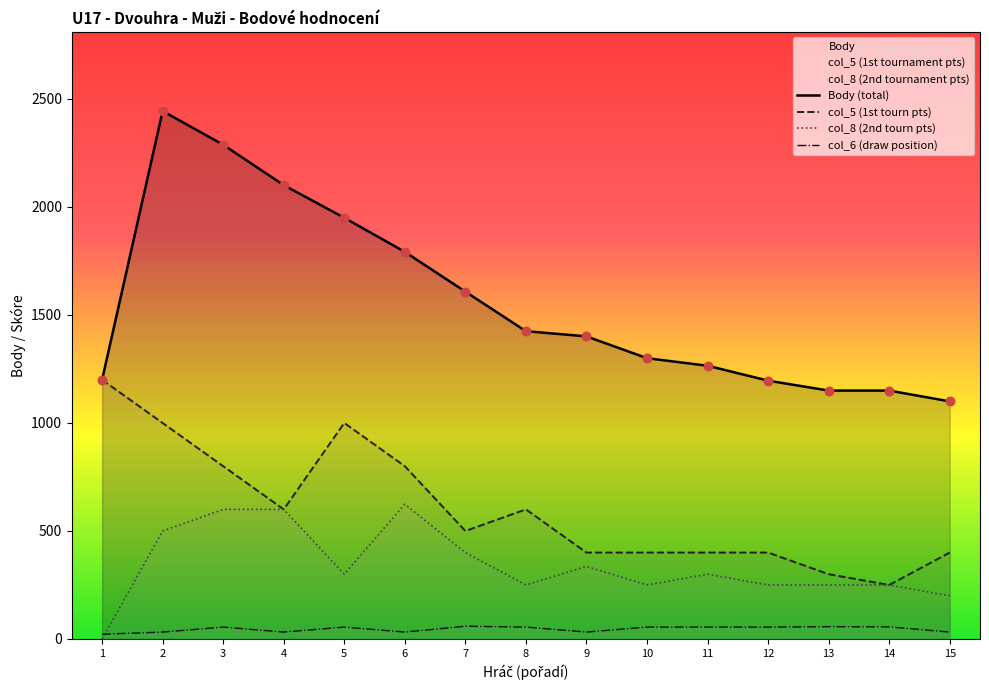

Which series has the widest spread of Y values?

Body (total)